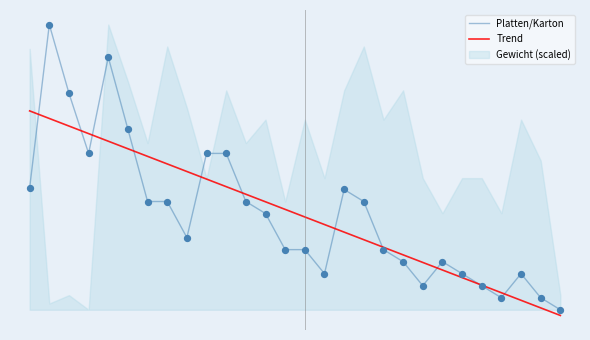

Is the value of Platten/Karton at 2 greater than the value of Trend at 0?

Yes